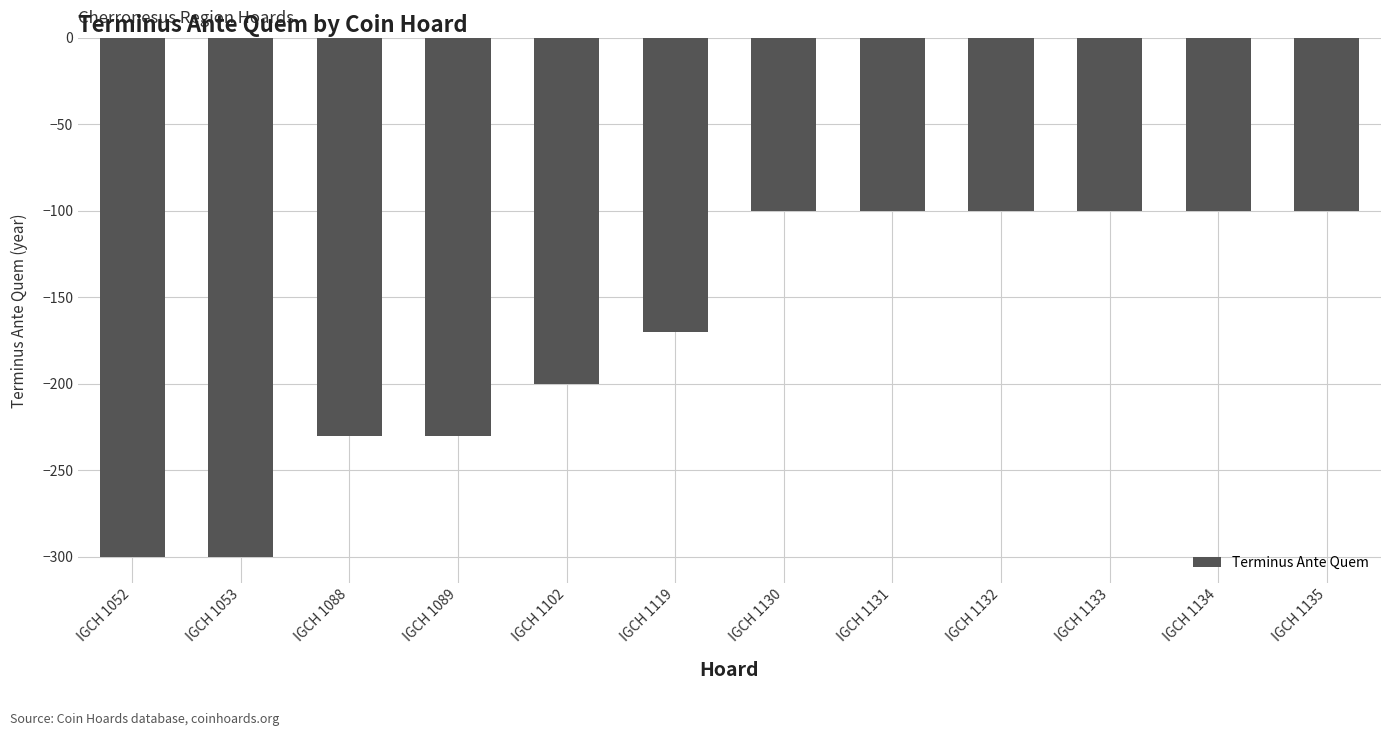

Reading left to right, what are all the values shown in this chart?

-300	-300	-230	-230	-200	-170	-100	-100	-100	-100	-100	-100